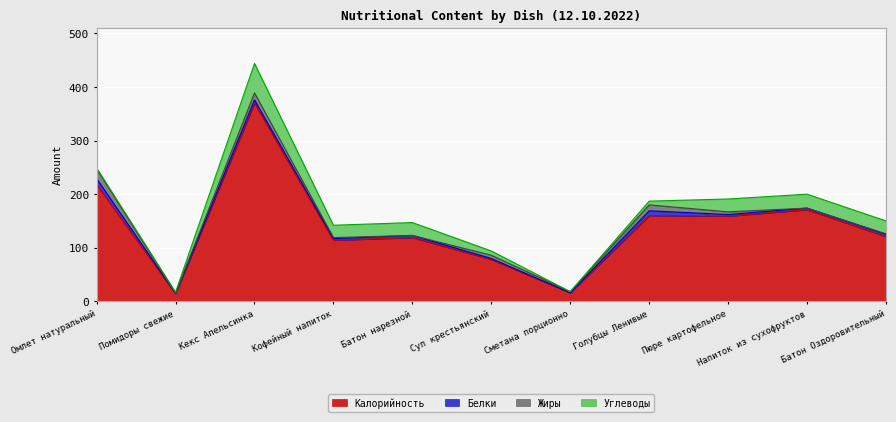

At which label does Калорийность reach its minimum?

Помидоры свежие